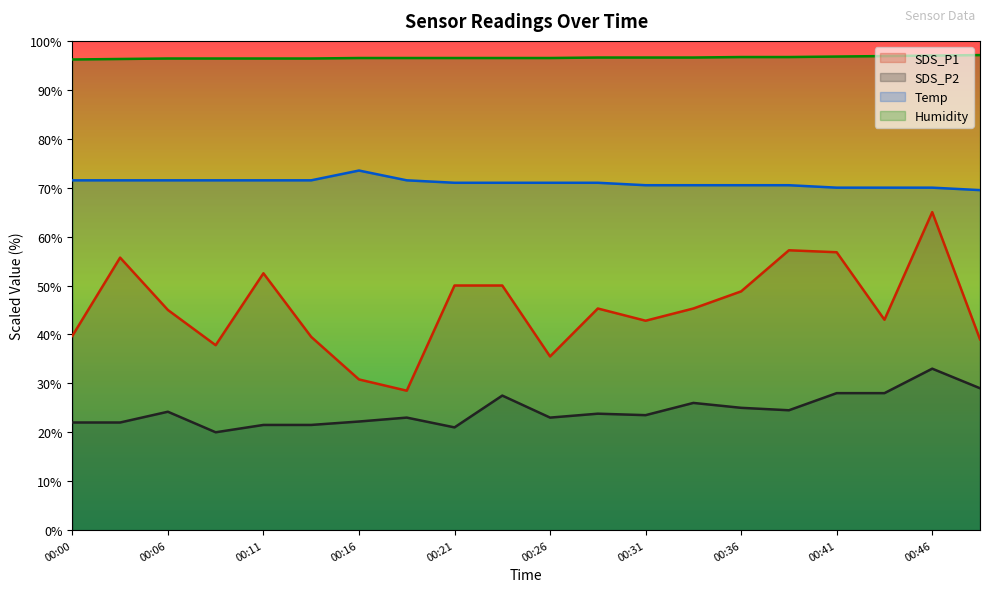

Which series has the largest total across all categories?

Humidity